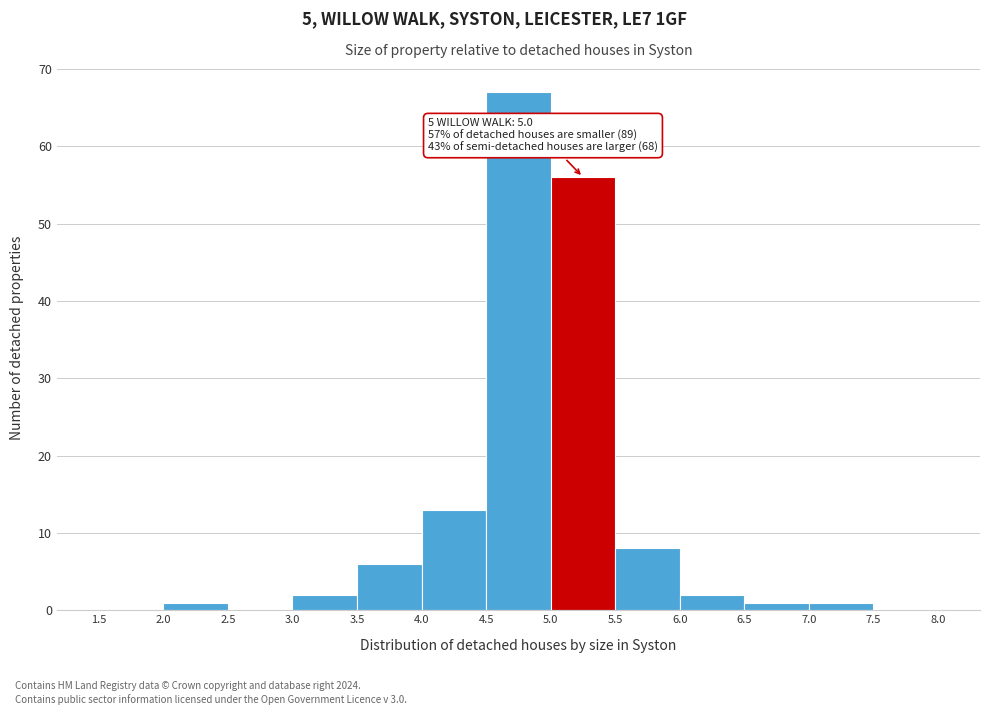

Over which range of the x-axis is the bar tallest?

4.5 to 5.0